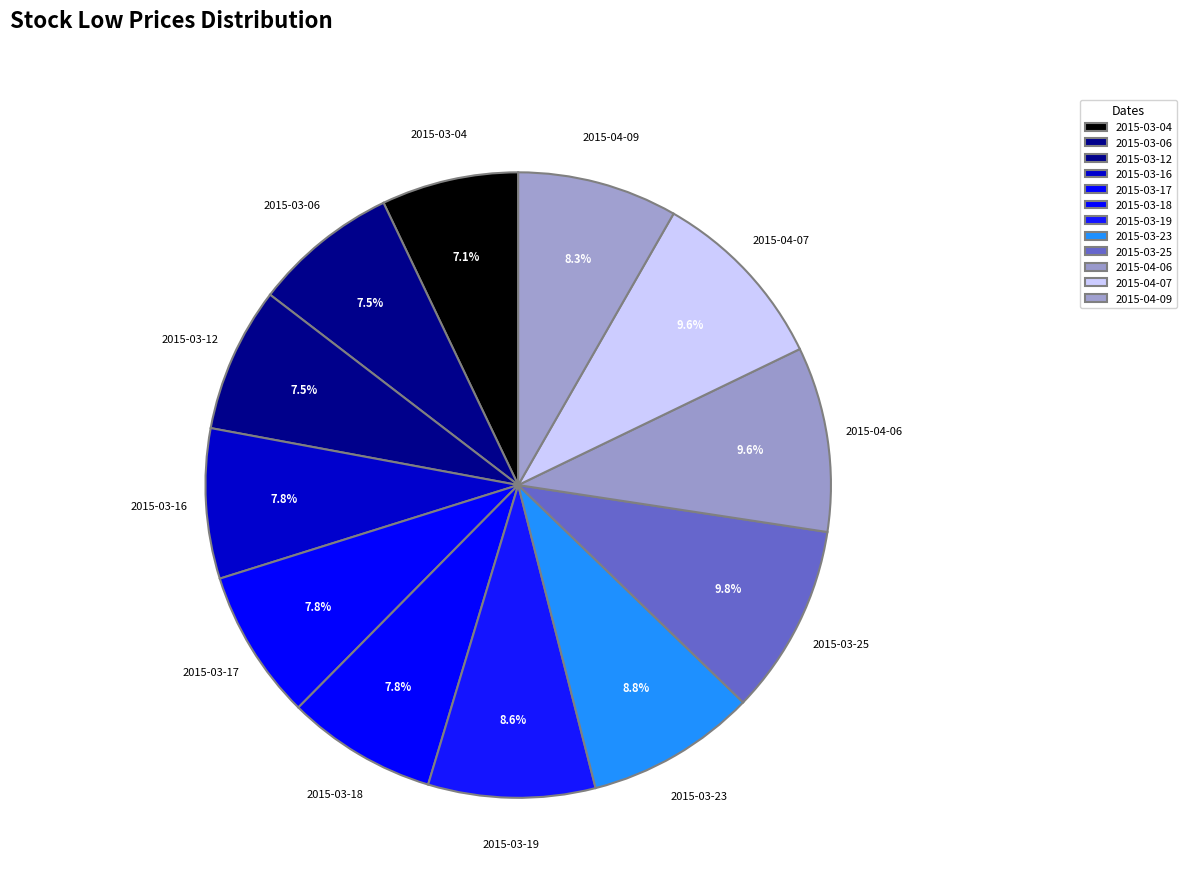

Does 2015-03-18 represent more than half of the total?

No